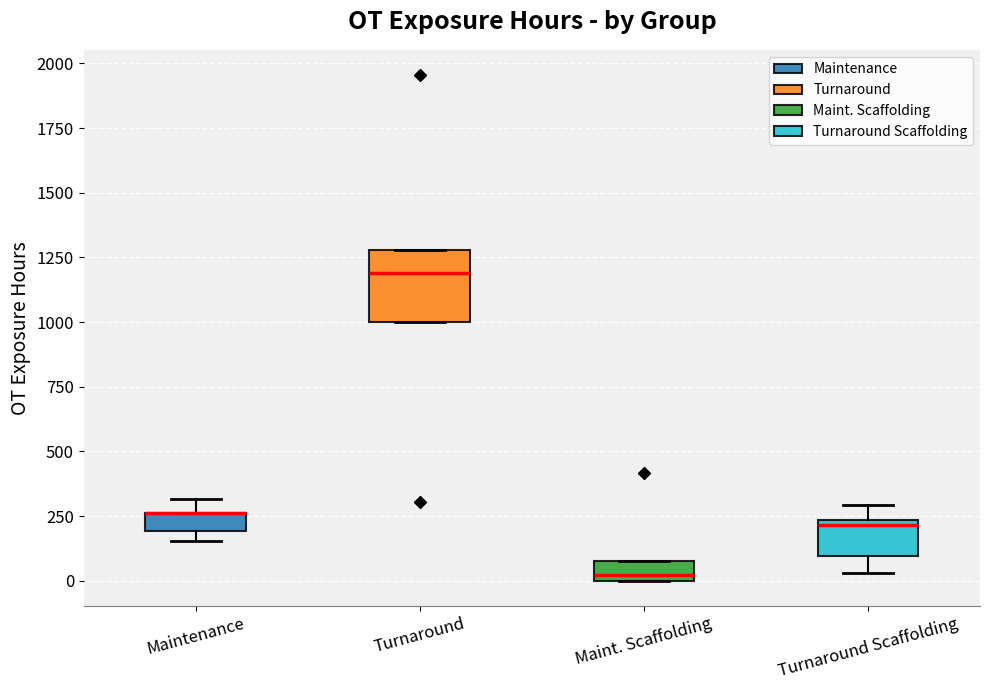

Comparing the boxes themselves (not the whiskers), which one is the tallest?

Turnaround